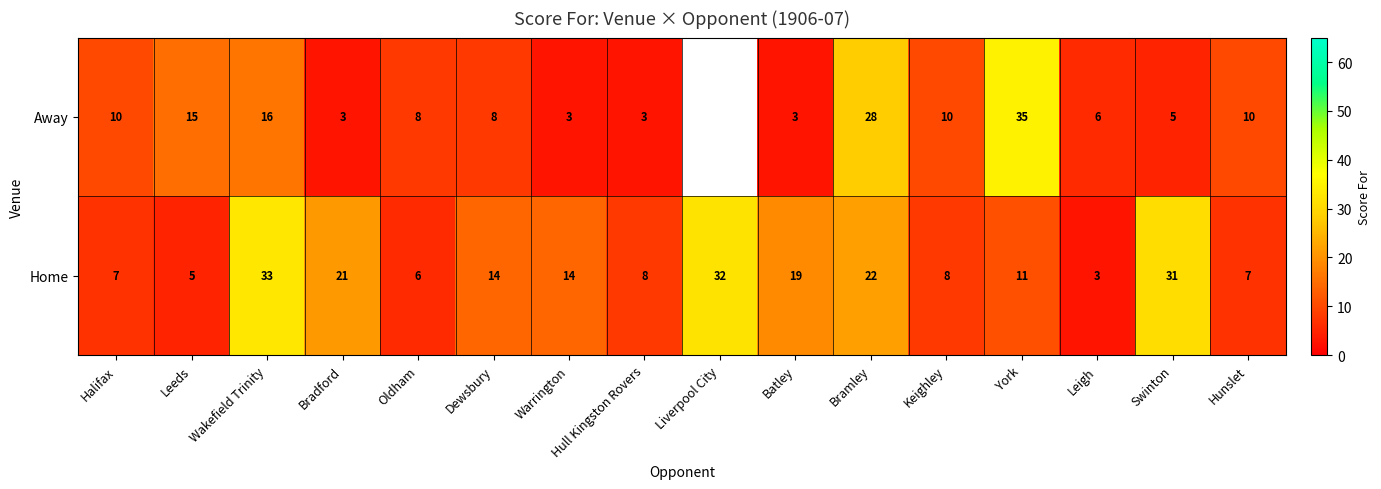

How many distinct data groups are displayed?

2